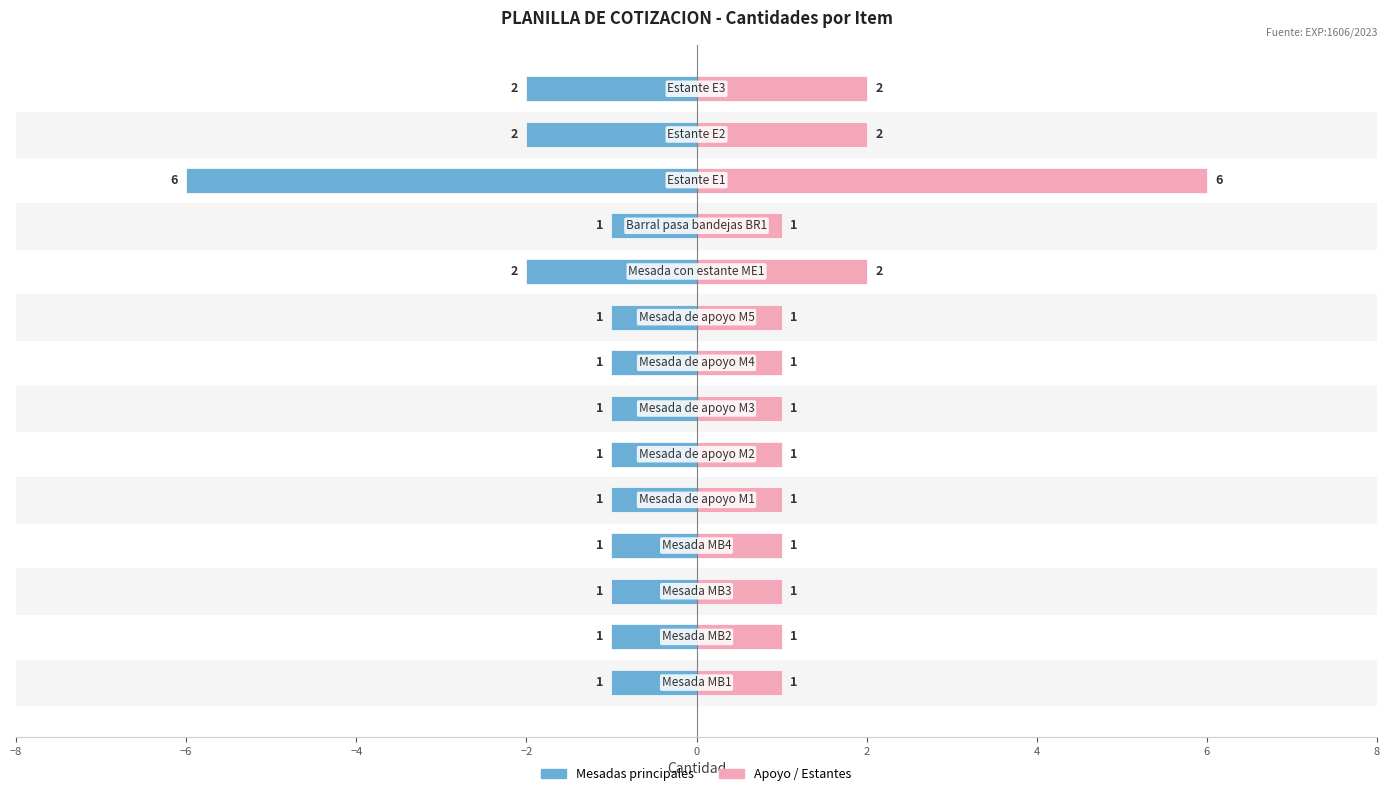

What is the maximum value for Cantidad (derecha)?

6